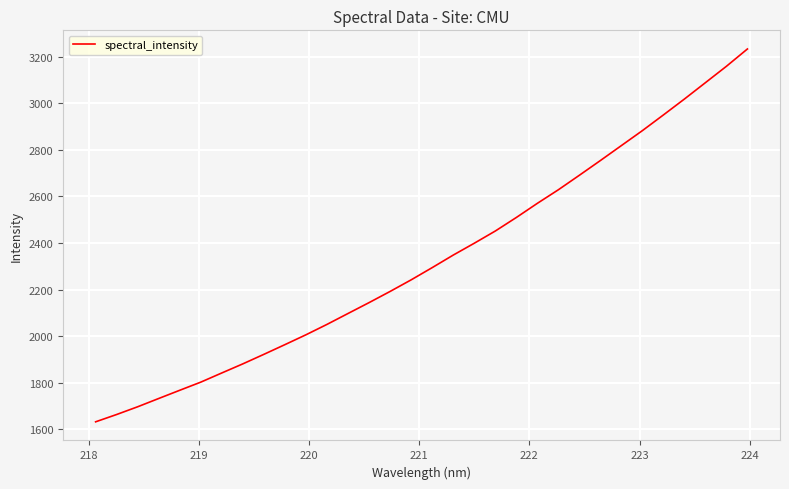

True or false: the data has more than 0 interior local peaks.

False